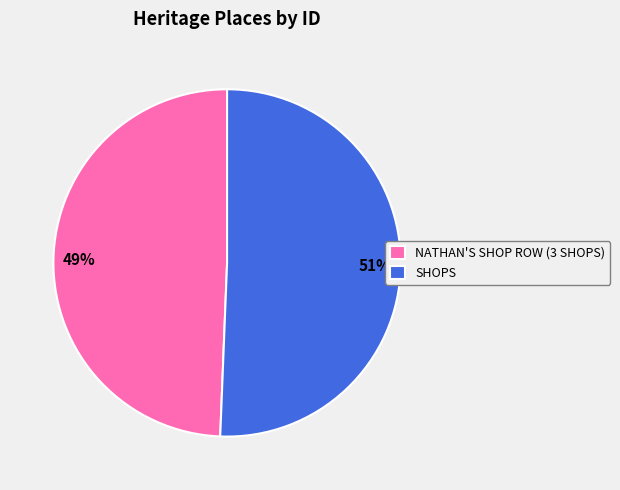

Does NATHAN'S SHOP ROW (3 SHOPS) represent more than half of the total?

No